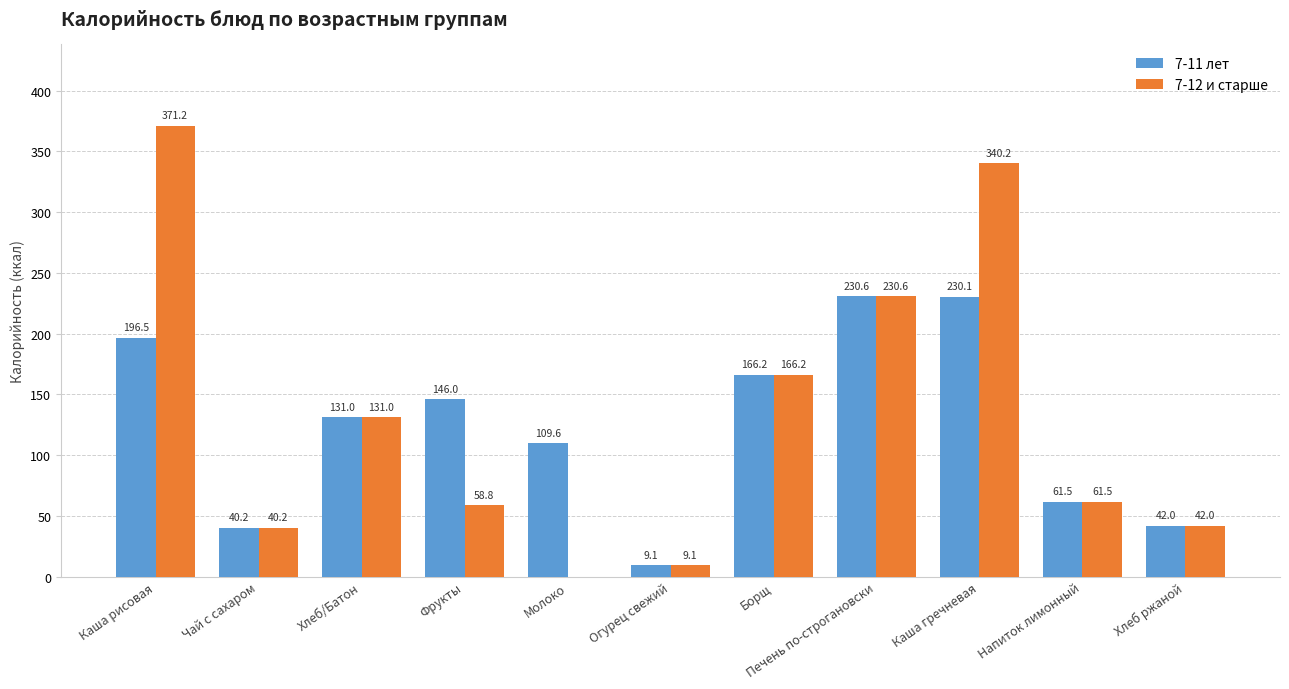

Where does the 7-12 и старше series first go above 61?

Каша рисовая